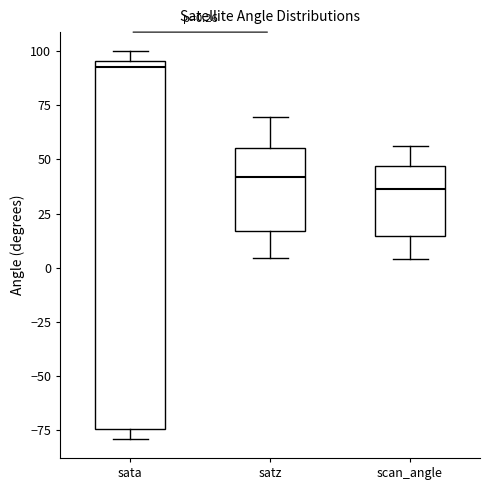

Comparing the boxes themselves (not the whiskers), which one is the tallest?

sata